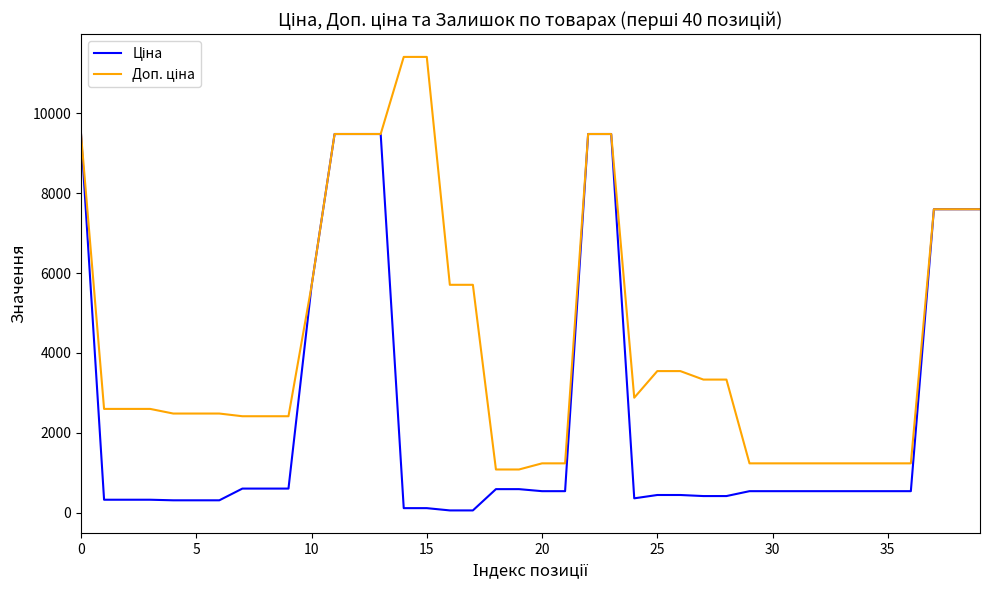

What is the greatest value displayed?

11410.0